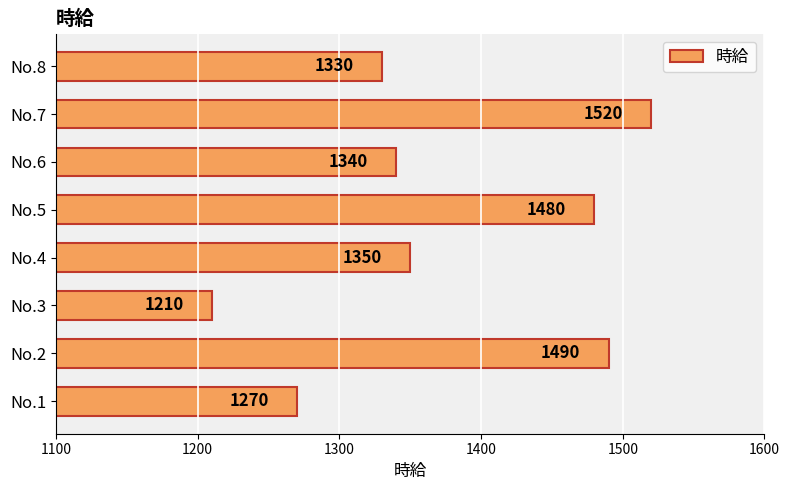

What is the greatest value displayed?

1520